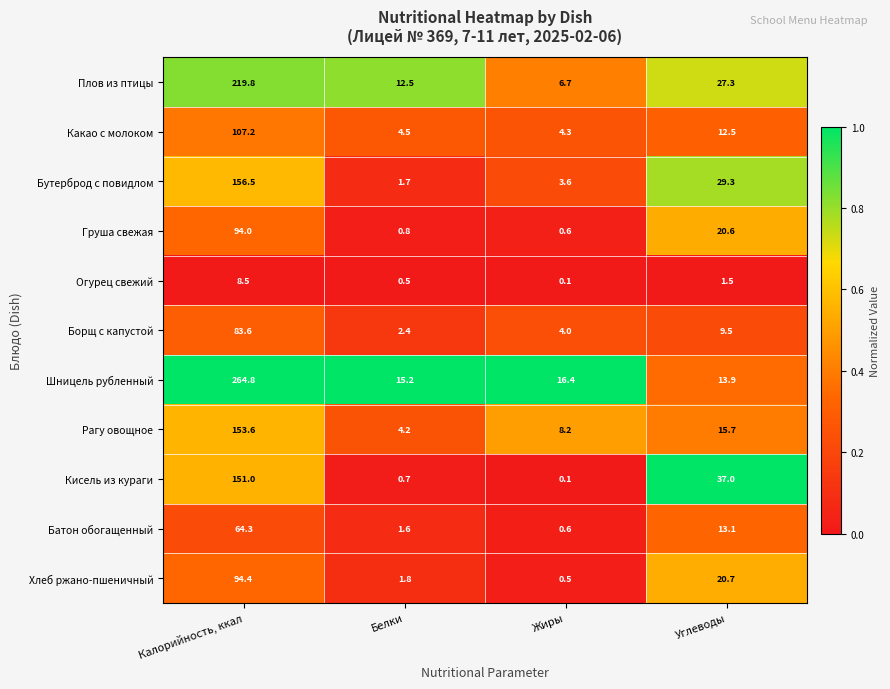

List the series in order of their peak value, highest first.

Шницель рубленный, Плов из птицы, Бутерброд с повидлом, Рагу овощное, Кисель из кураги, Какао с молоком, Хлеб ржано-пшеничный, Груша свежая, Борщ с капустой, Батон обогащенный, Огурец свежий